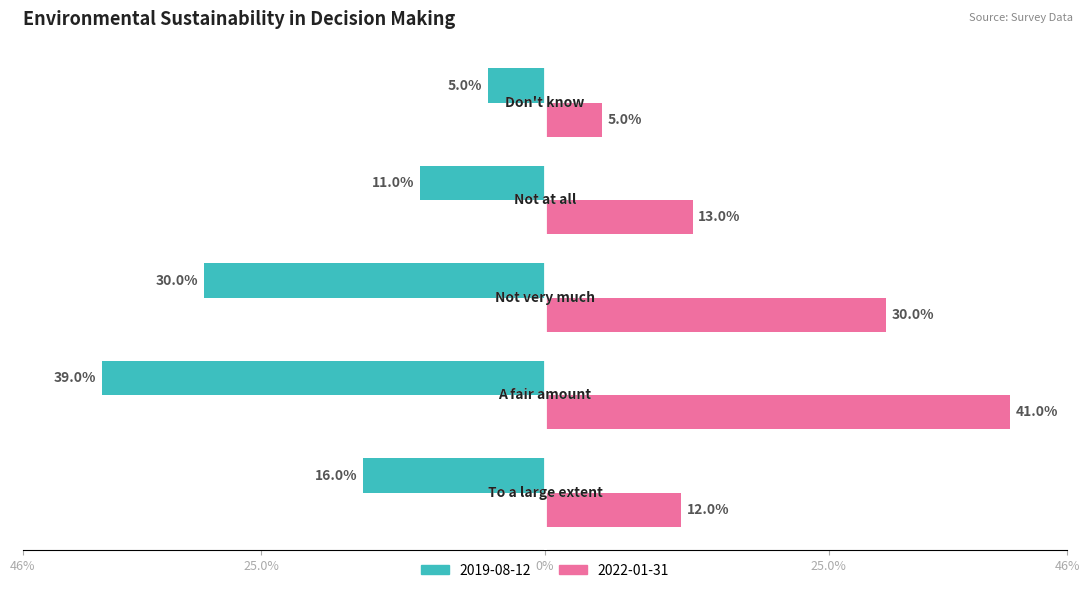

What is the value of the 2019-08-12 bar at the 4th from the left?

-0.1